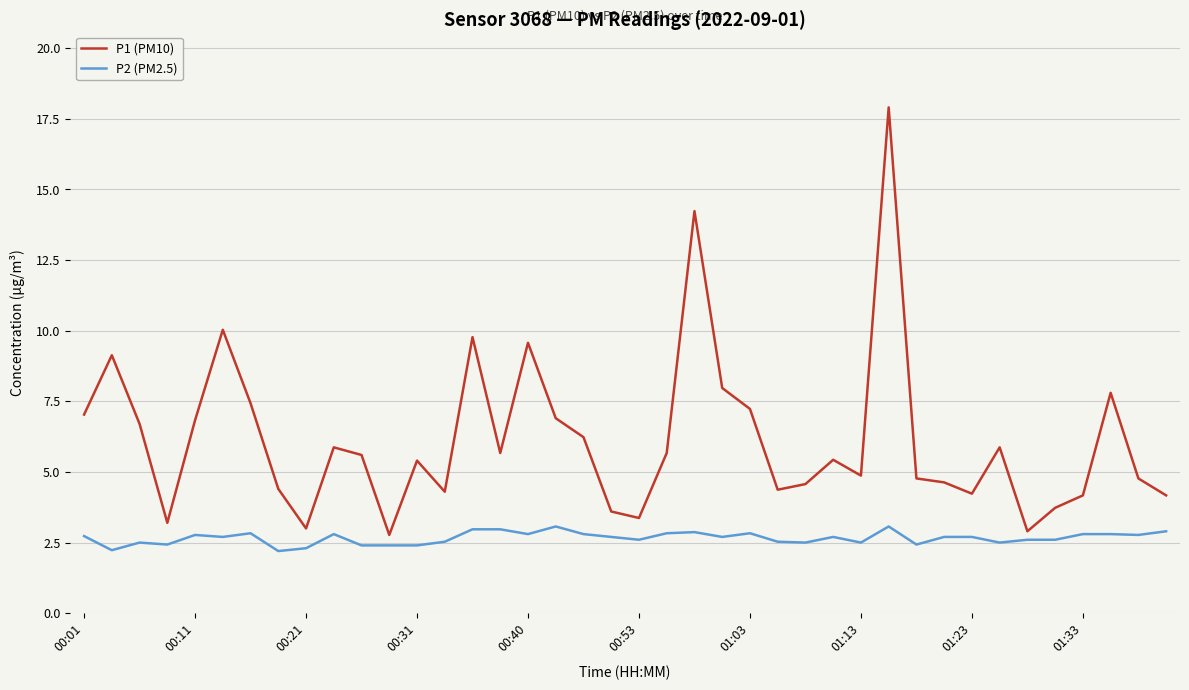

Which series has the largest range (max minus min)?

P1 (PM10)